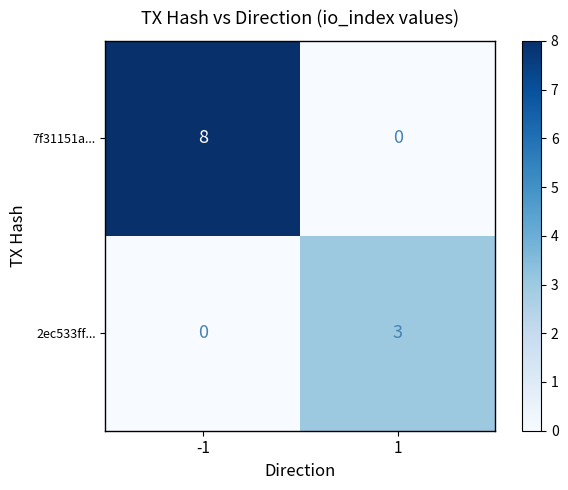

How many data points in 2ec533ff... are less than 3?

1